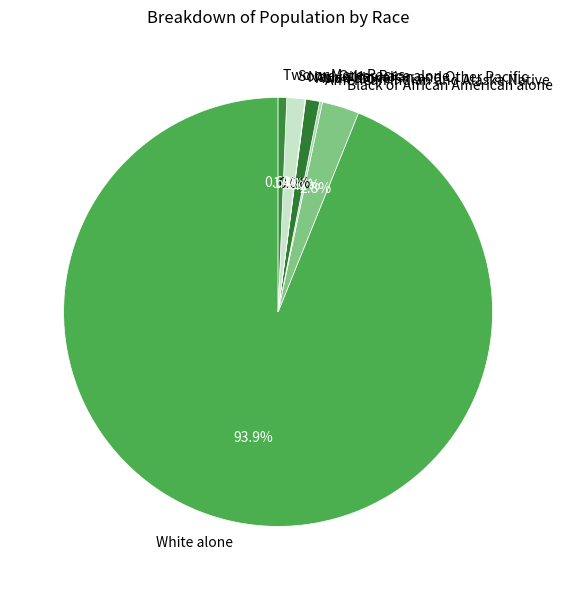

Is it true that Asian alone is 1% of the pie?

True